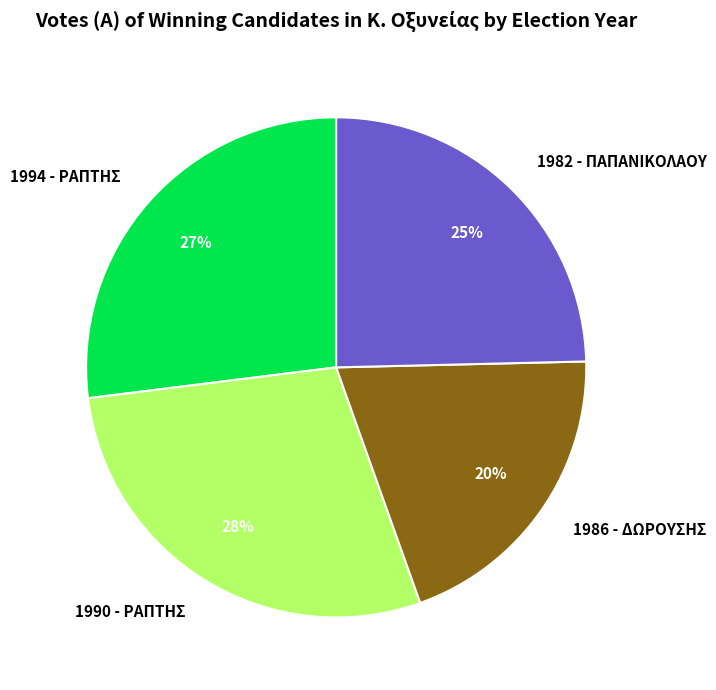

Is 1986 - ΔΩΡΟΥΣΗΣ the majority of the pie?

No